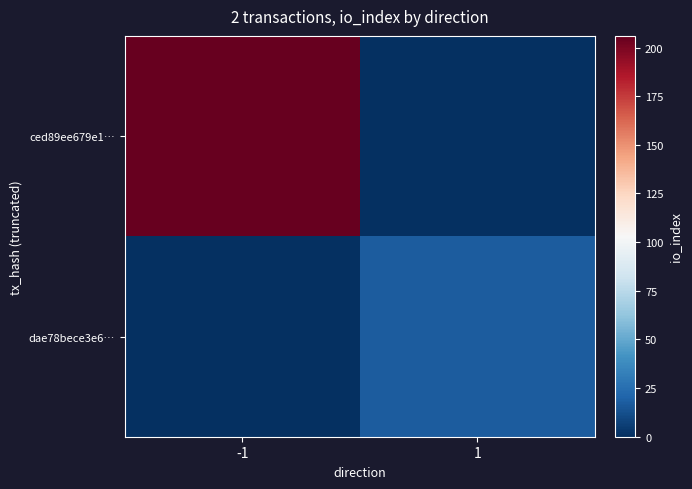

Reading left to right, extract all data points from this chart.

ced89ee679e1…: -1=206	1=0
dae78bece3e6…: -1=0	1=17